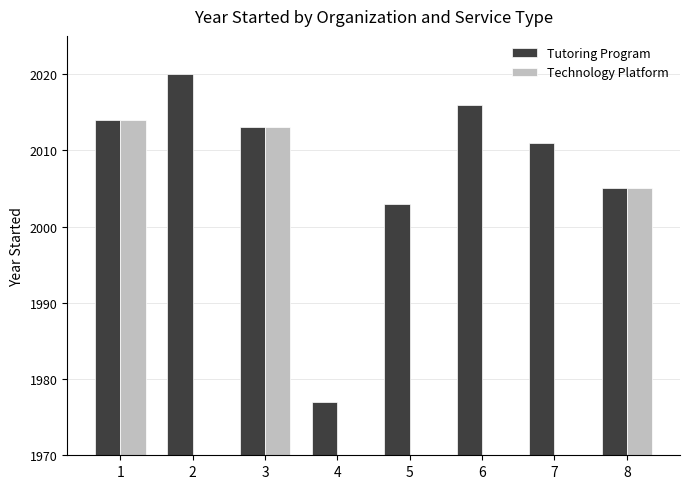

What is the average value of the Tutoring Program series?

2007